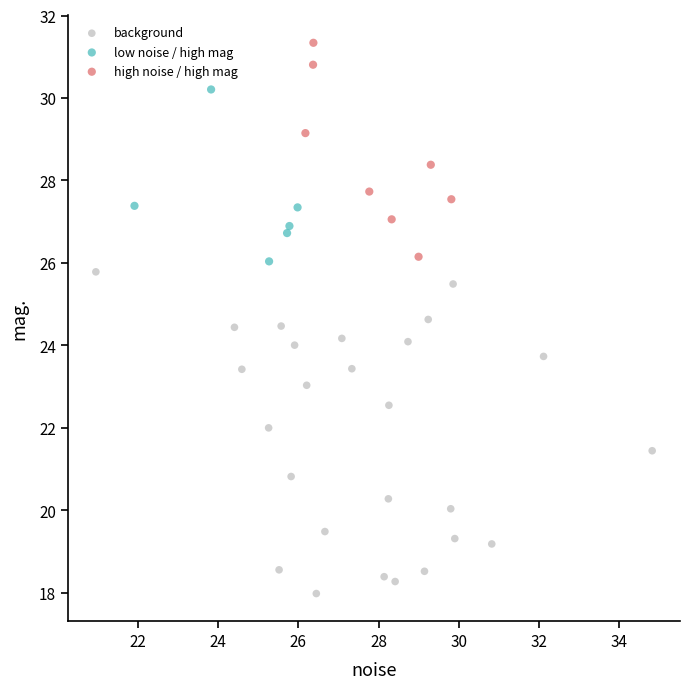

Which series has the widest spread of Y values?

background